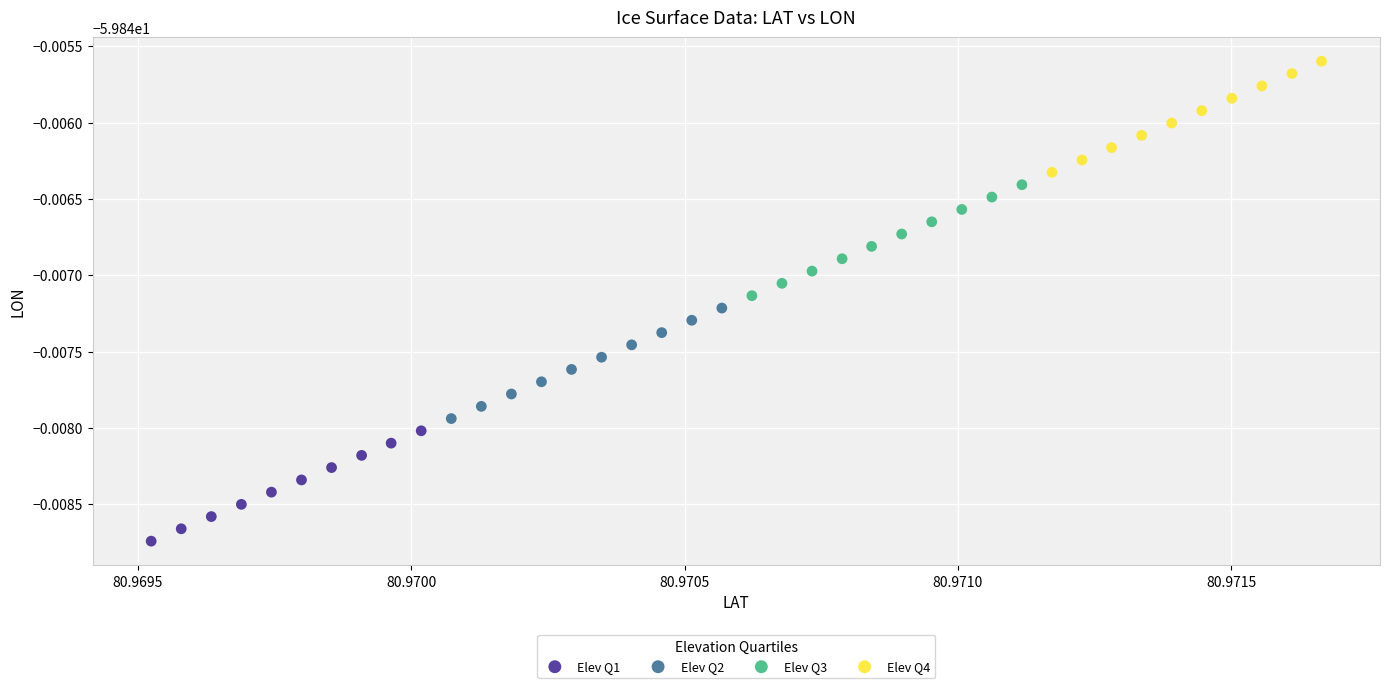

What are all the series names shown in the legend?

Elev Q1, Elev Q2, Elev Q3, Elev Q4